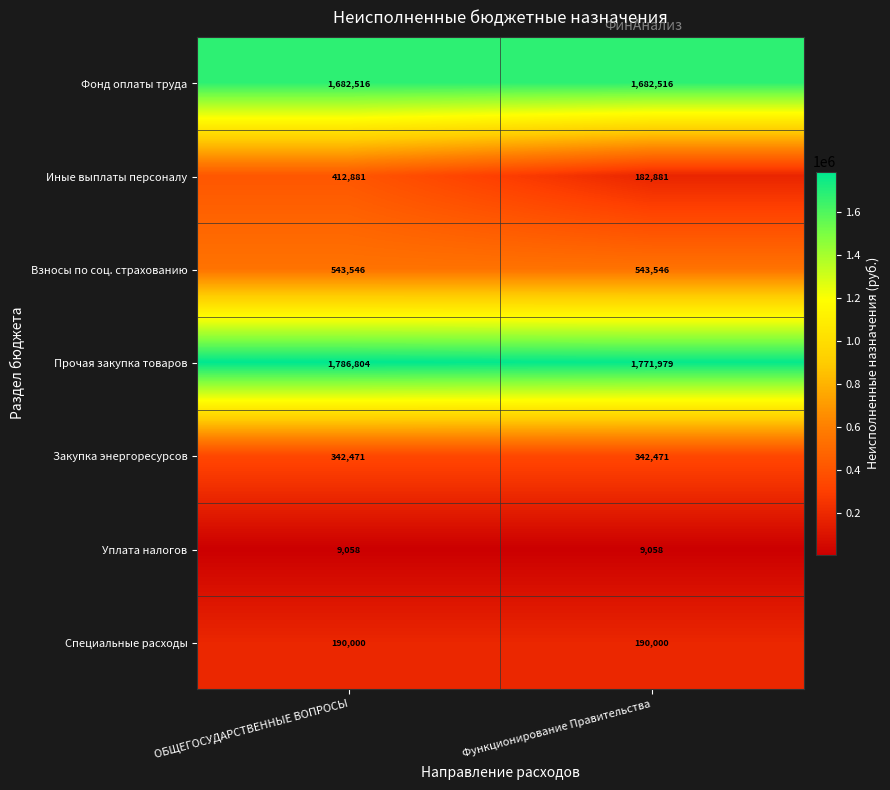

What is the difference between the highest and lowest values at ОБЩЕГОСУДАРСТВЕННЫЕ ВОПРОСЫ?

1777746